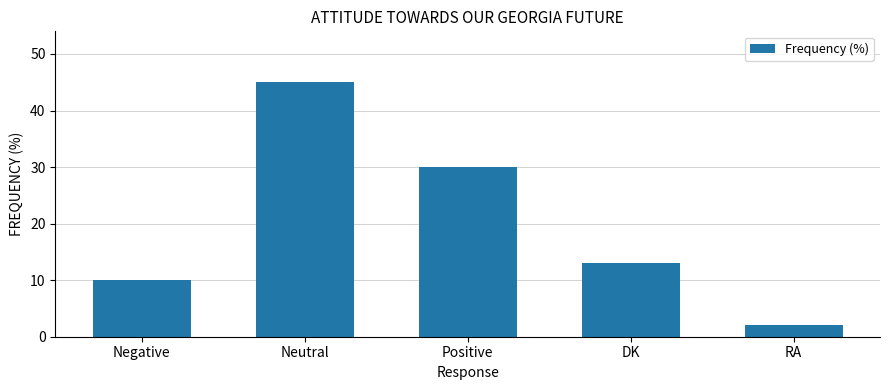

How many data points are less than 13?

2